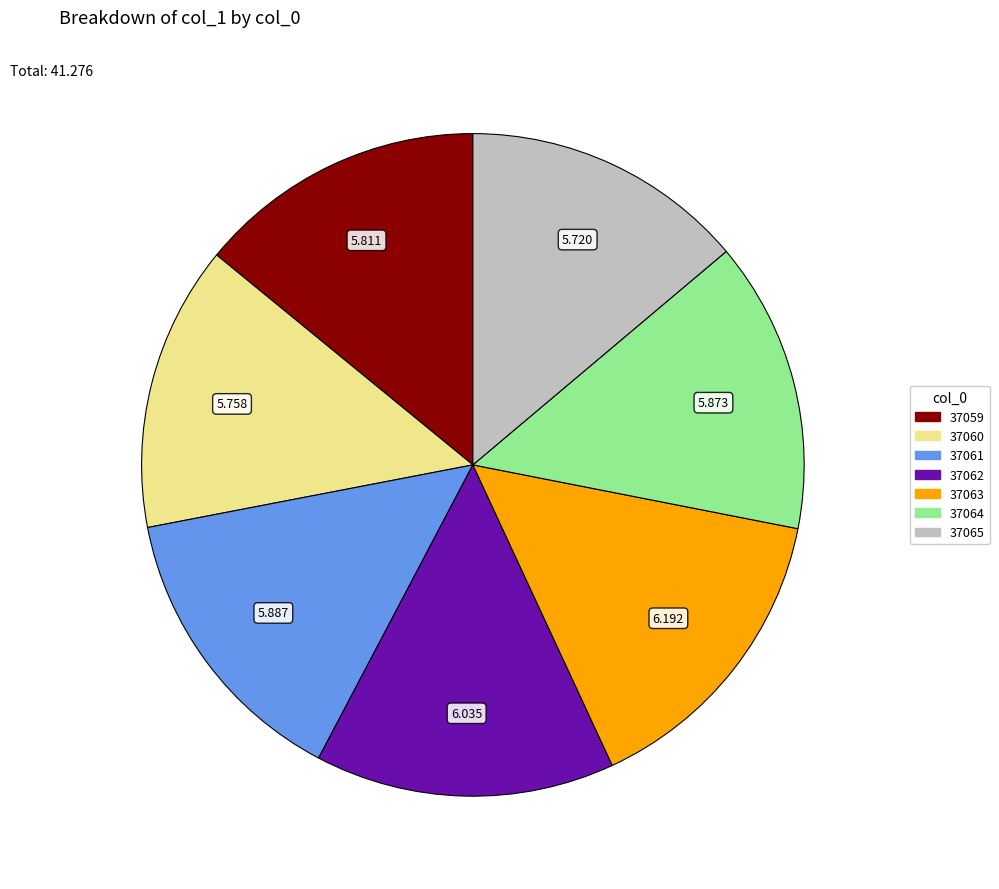

Is there a majority slice in this chart?

No